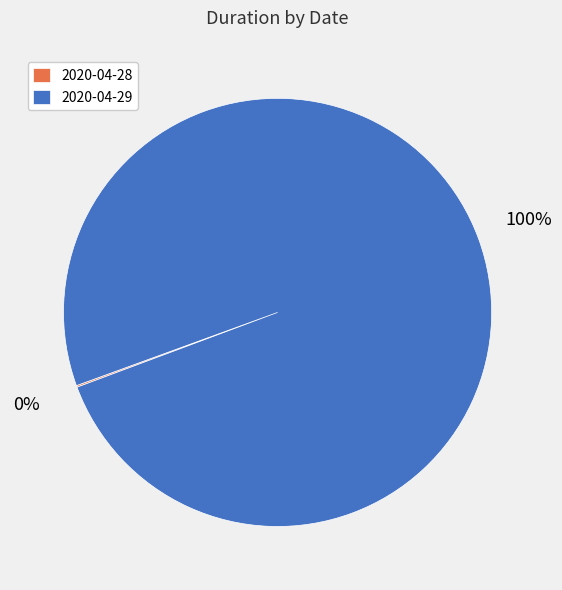

Which slice is the largest?

2020-04-29